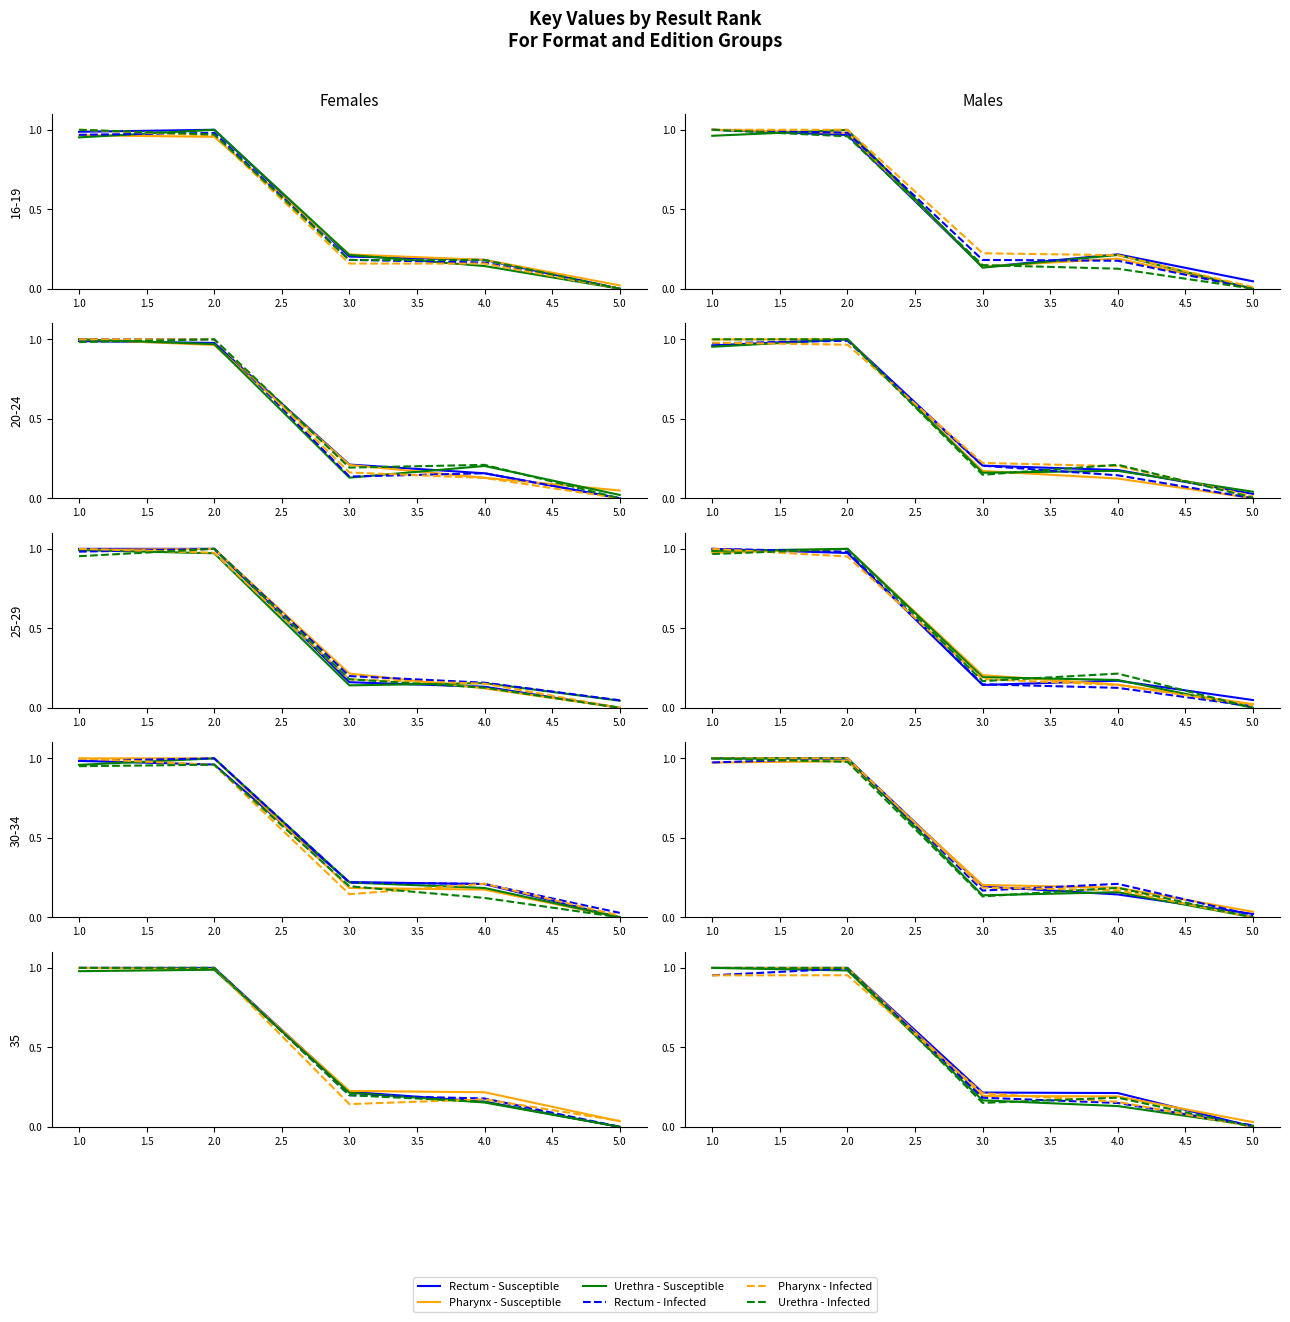

At which category is the sum across all series the highest?

2.0